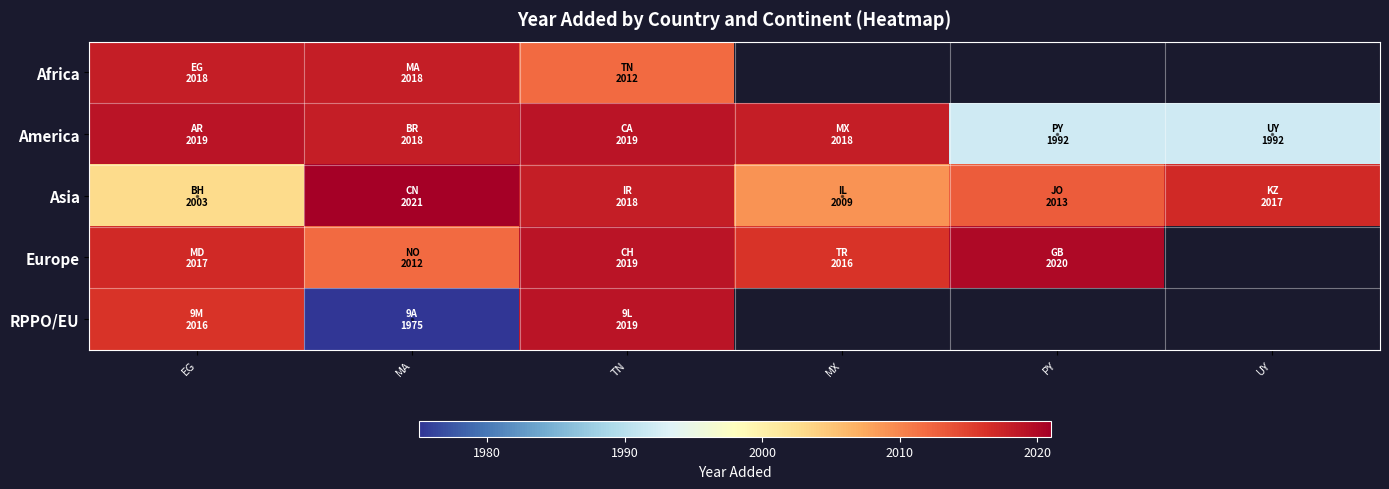

What is the sum of the America values at MX and MA?

4036.0